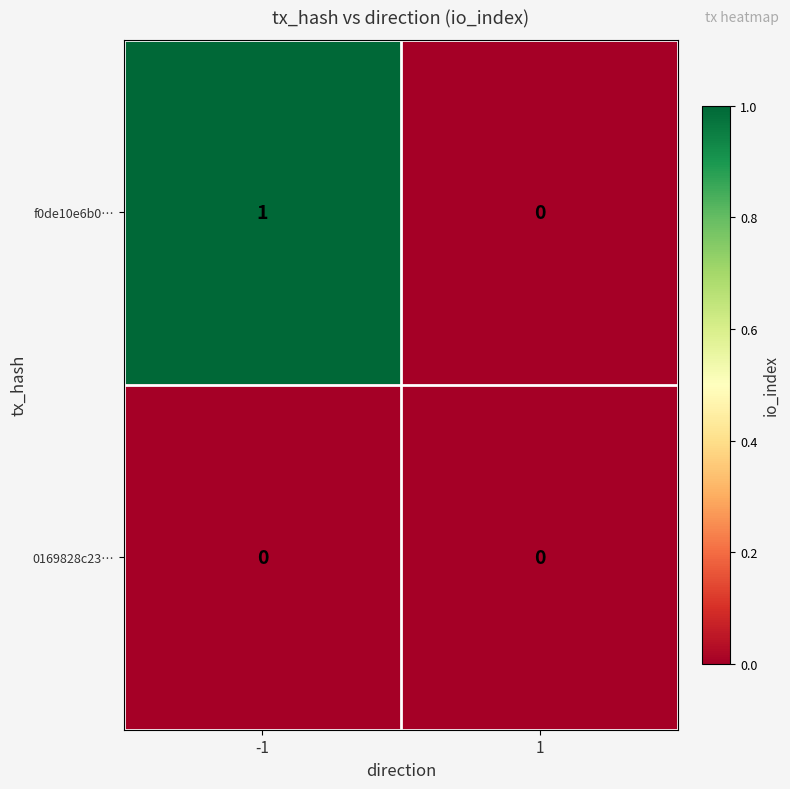

Between -1 and 1, which series saw the biggest shift?

f0de10e6b0…